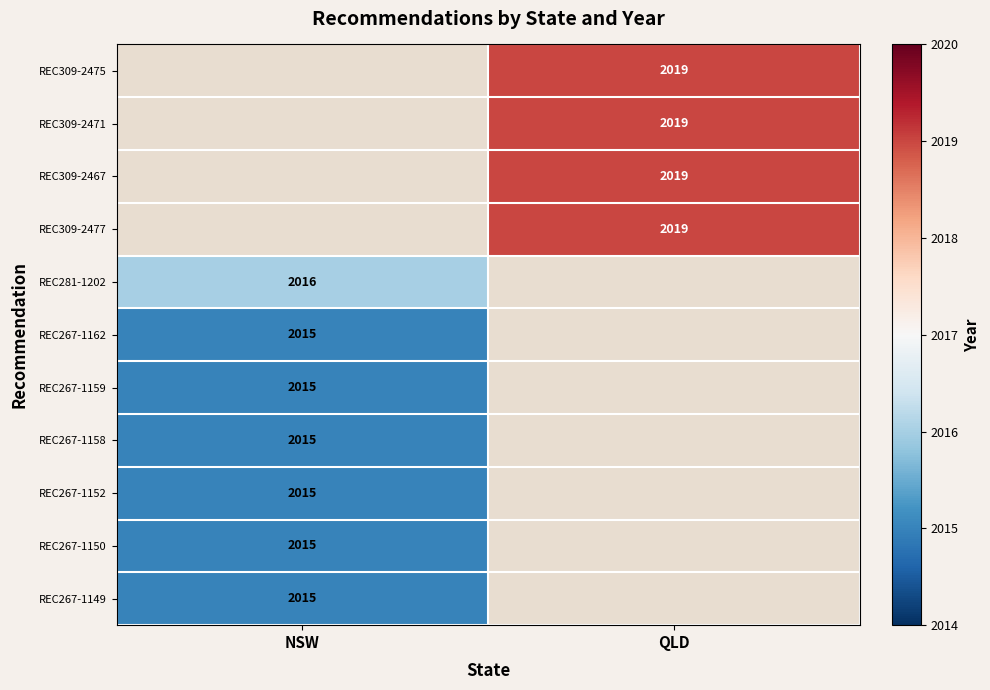

Which category has the lowest value across all series?

NSW